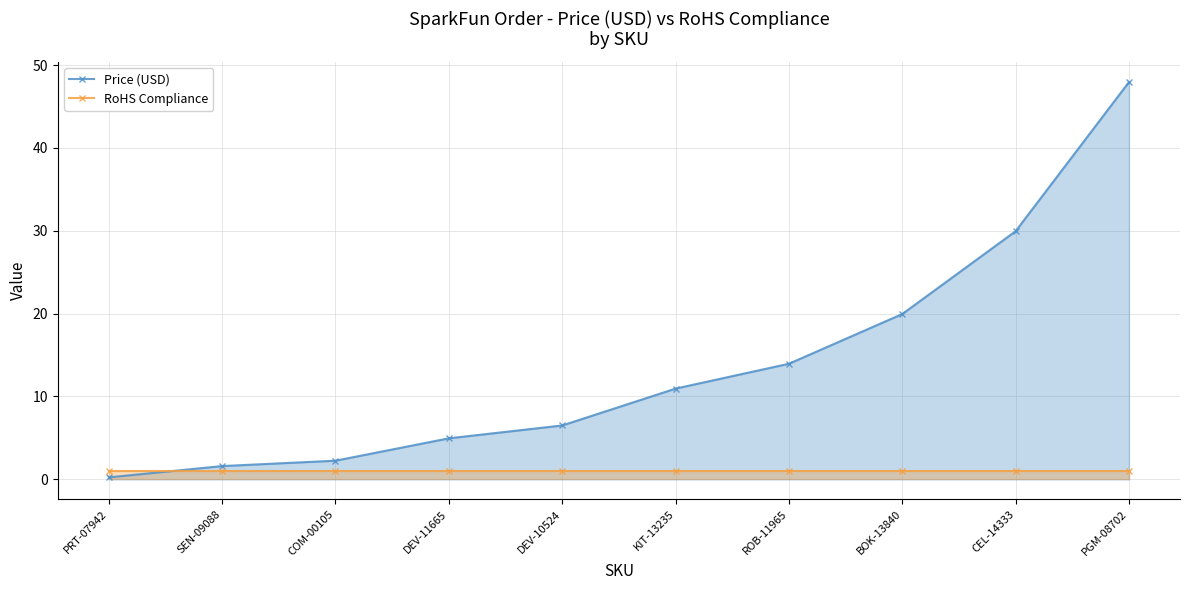

The RoHS Compliance series shows 1.0 at SEN-09088. True or false?

True